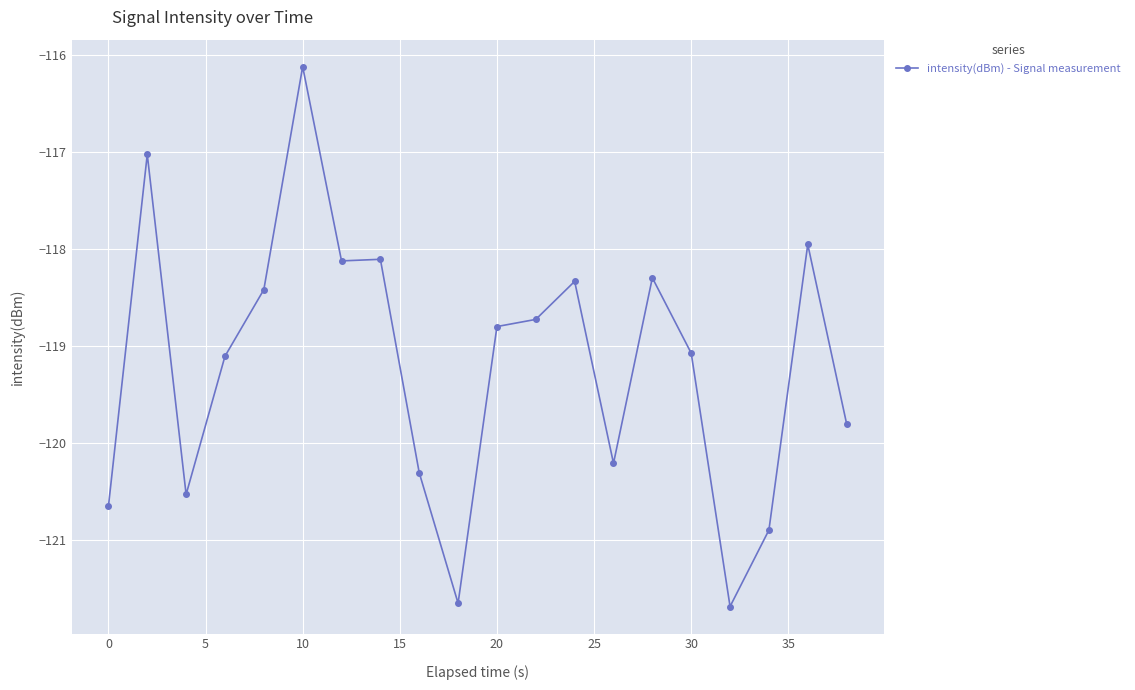

Does the chart have visible grid lines?

Yes